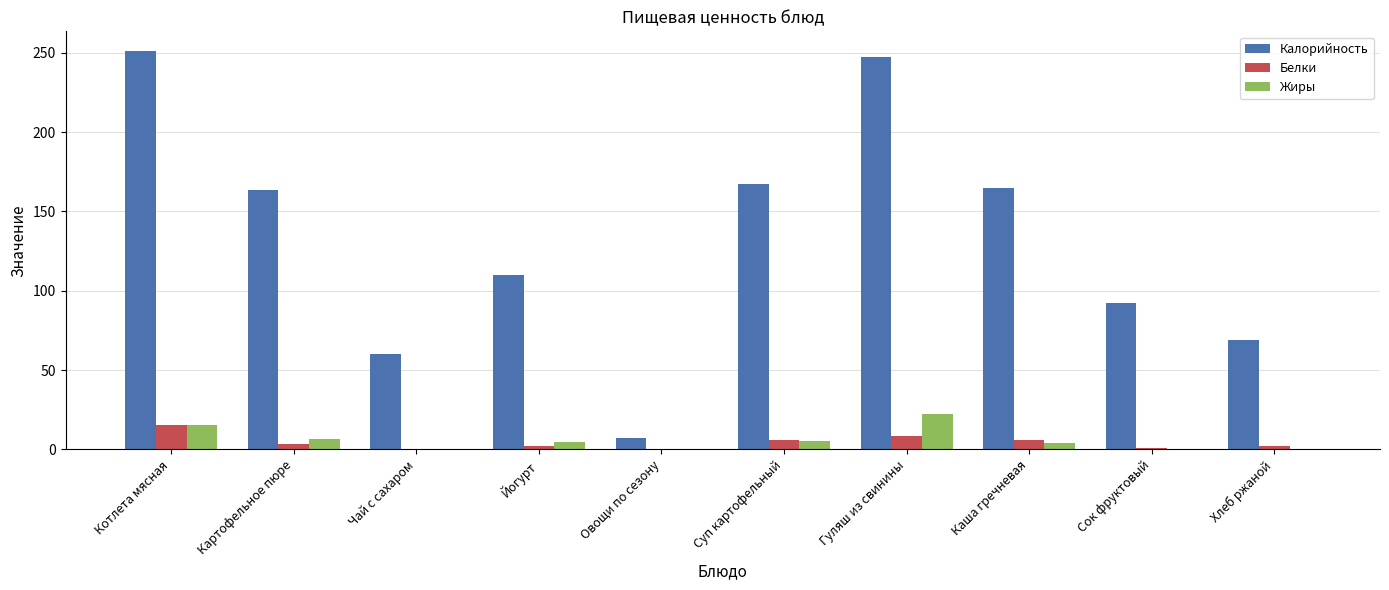

Is the value of Калорийность at Хлеб ржаной greater than the value of Жиры at Каша гречневая?

Yes